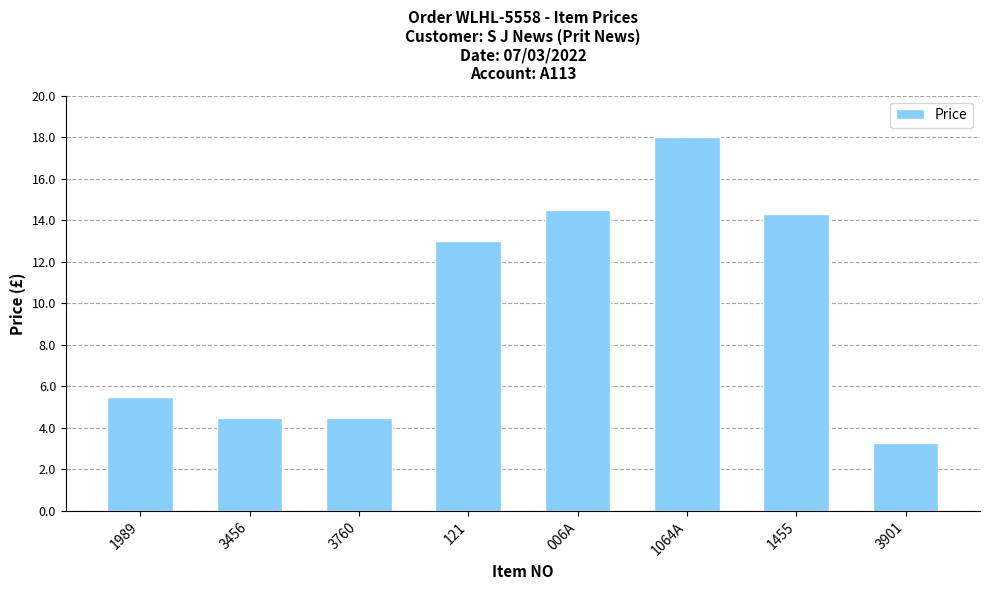

What is the difference between the values at 1455 and 1989?

8.8